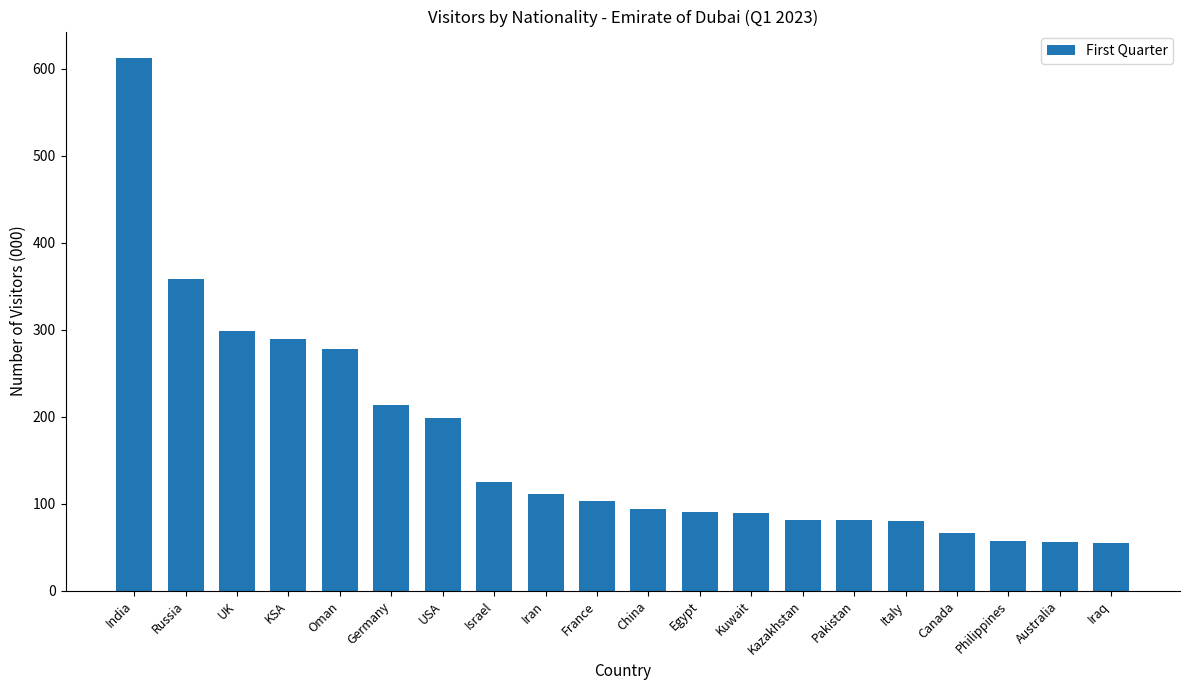

What is the sum of the values at Iraq and Germany?

268